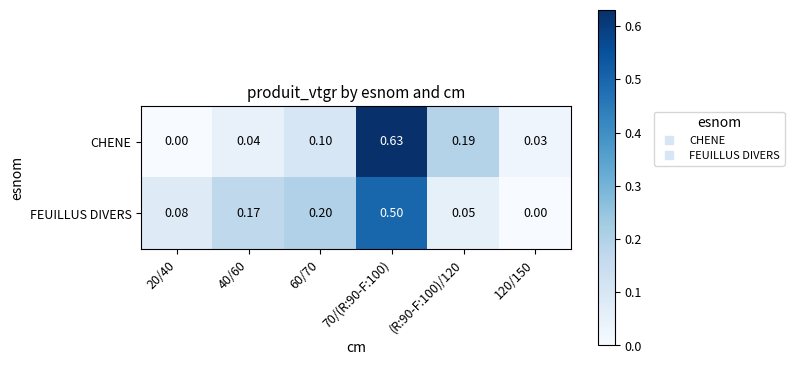

Which series has the largest total across all categories?

FEUILLUS DIVERS